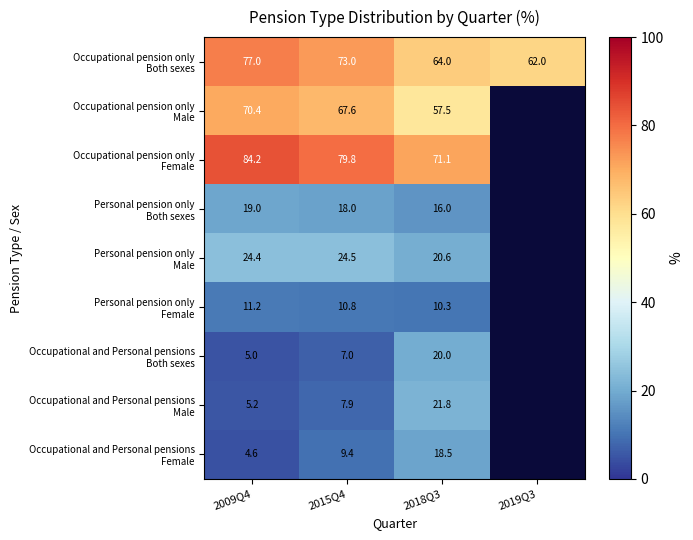

What is the difference between the highest and lowest values at 2015Q4?

72.8